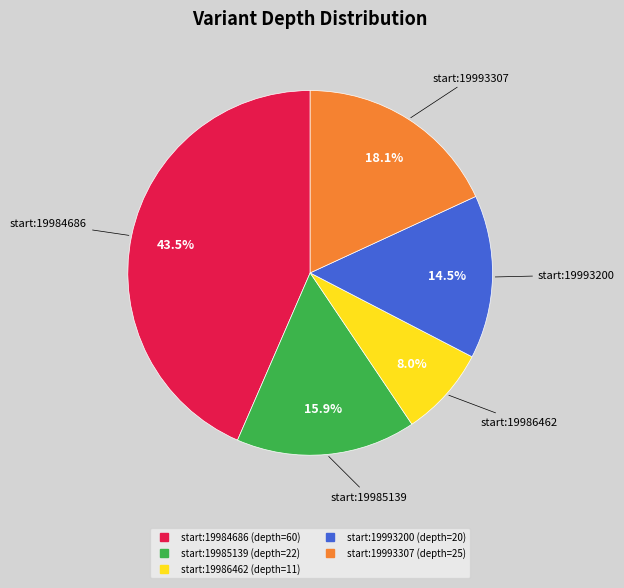

Does any single category account for the majority?

No